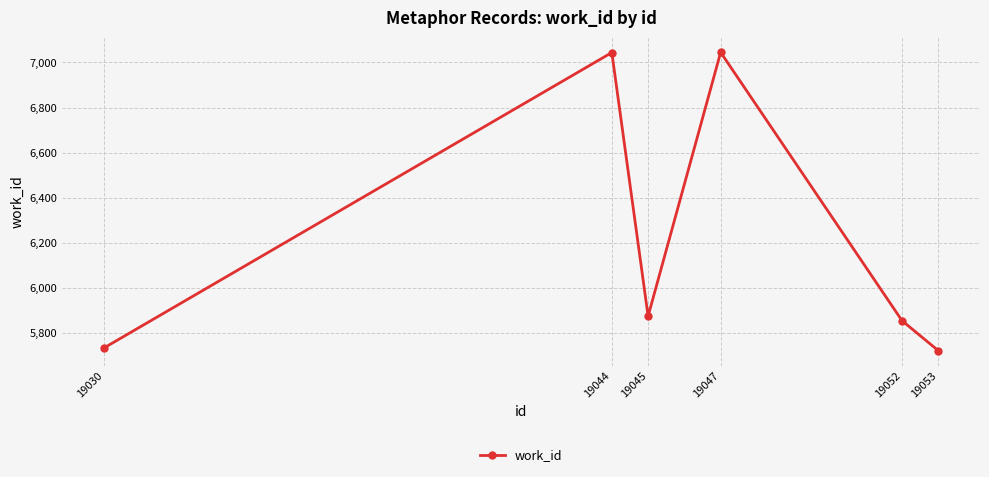

How many interior local valleys (lower than both neighbors) does the data have?

1